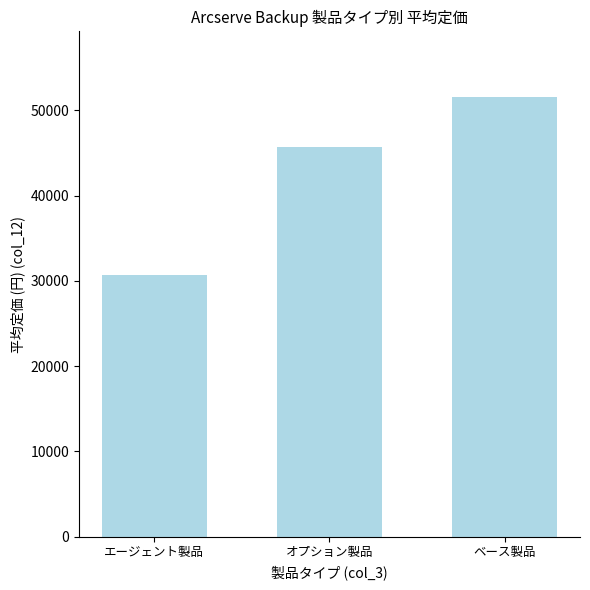

What is the difference between the maximum and minimum values?

20808